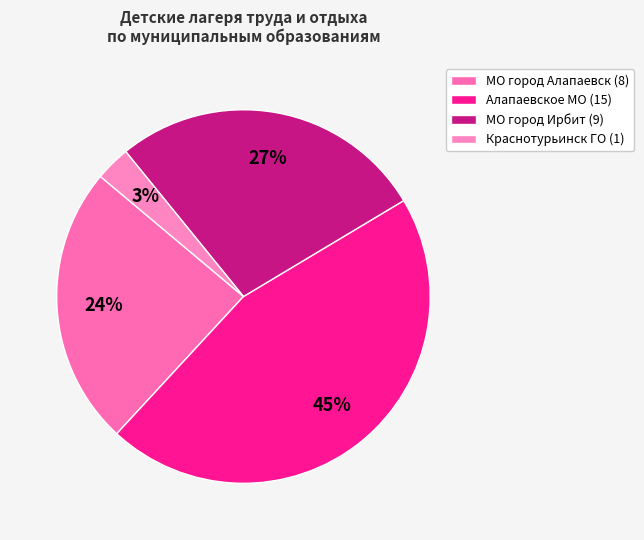

The Краснотурьинск ГО slice represents 3% of the pie. True or false?

True